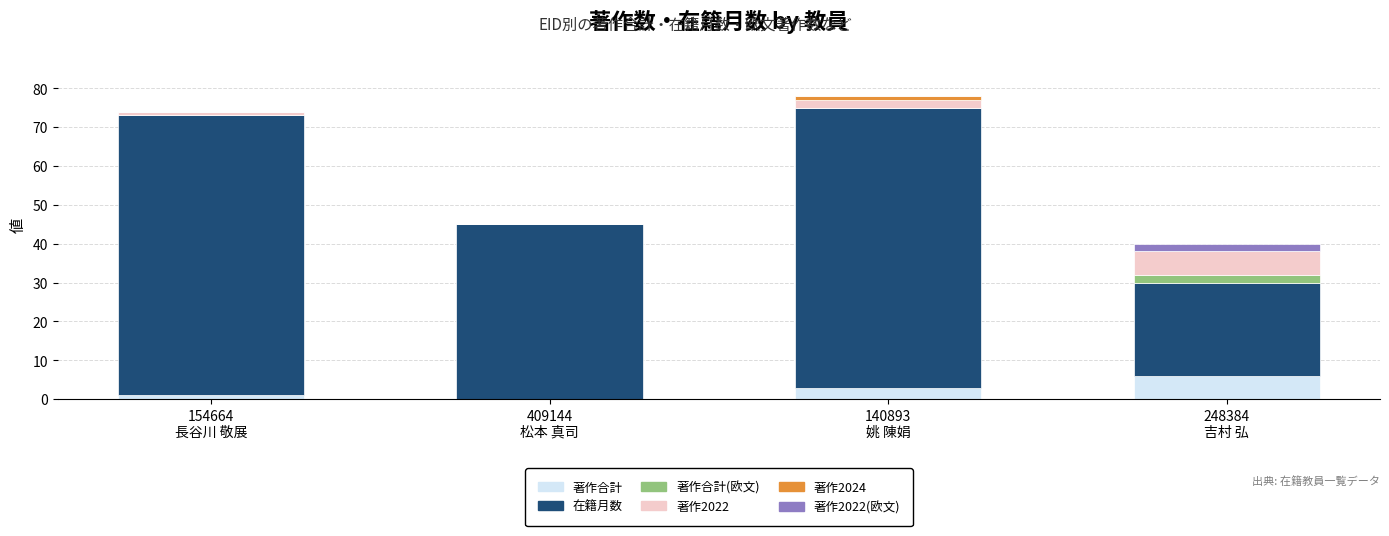

What is the total value across all series at 409144
松本 真司?

45